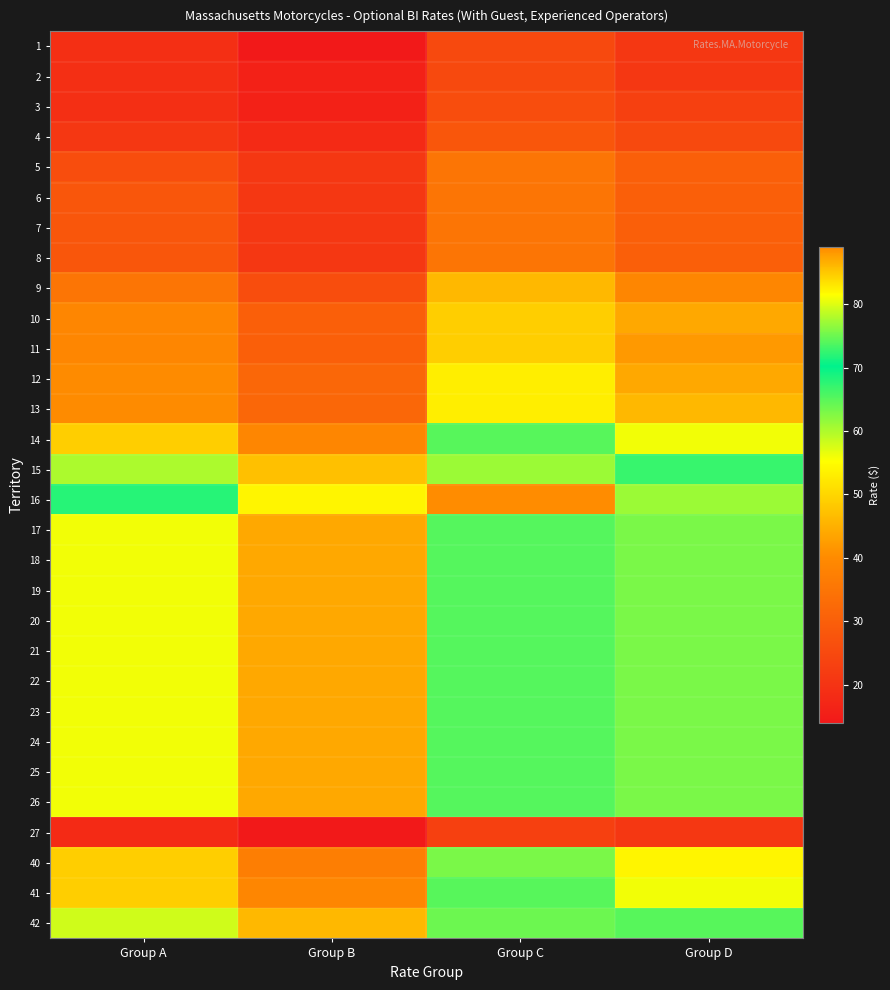

At Group B, list the series in order from largest to smallest.

16, 15, 42, 17, 18, 19, 20, 21, 22, 23, 24, 25, 26, 14, 41, 40, 12, 13, 10, 11, 9, 5, 6, 7, 8, 4, 2, 3, 1, 27